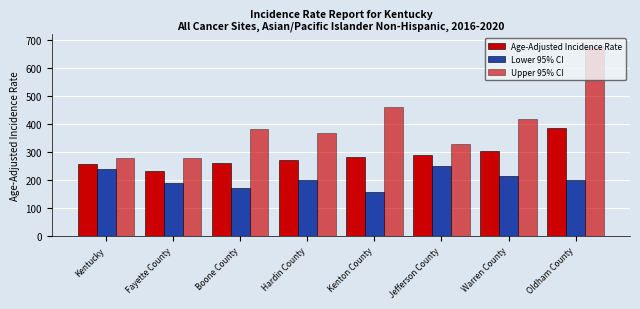

How many bars are there in total?

24